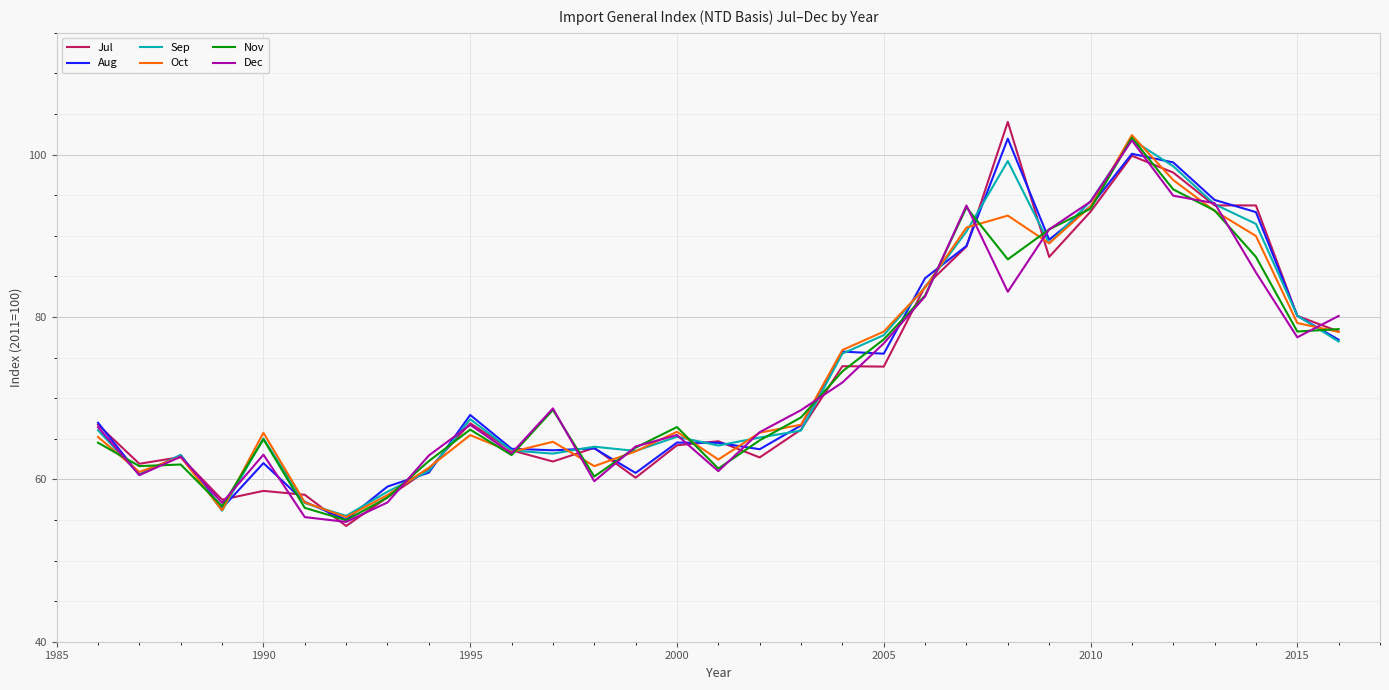

True or false: Jul has more than 1 points higher than both neighbors.

True